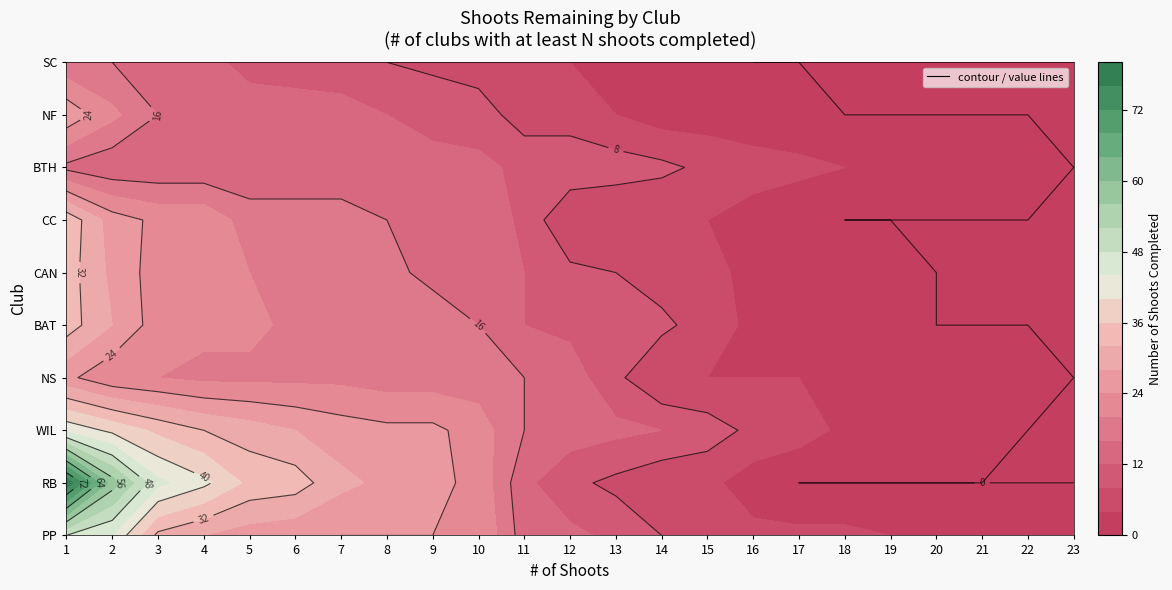

Is it true that CC equals 18 at 5?

True